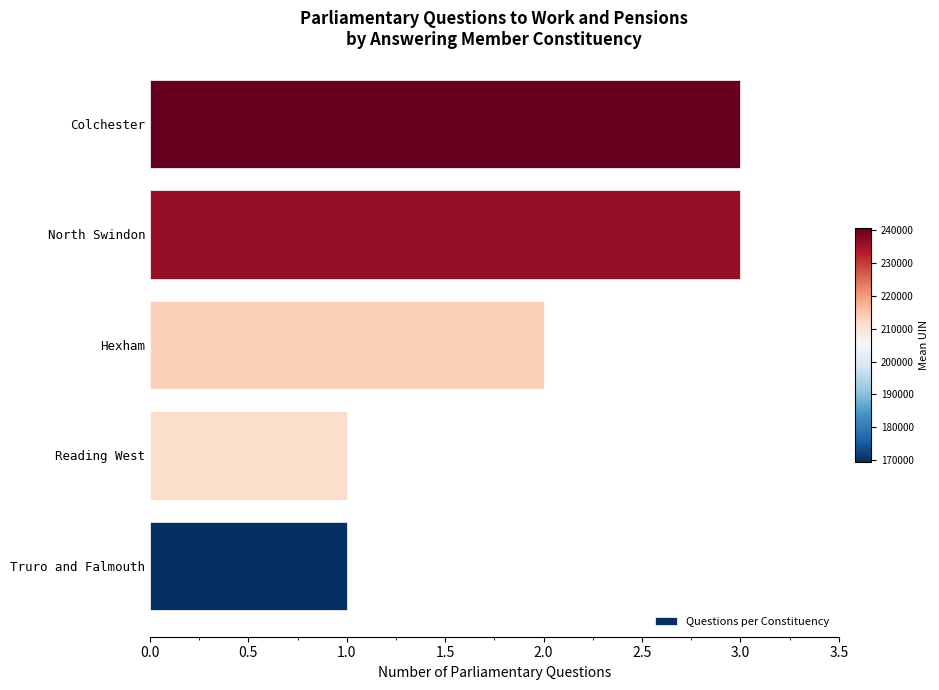

What is the ratio of the value at Reading West to the value at Colchester?

0.3